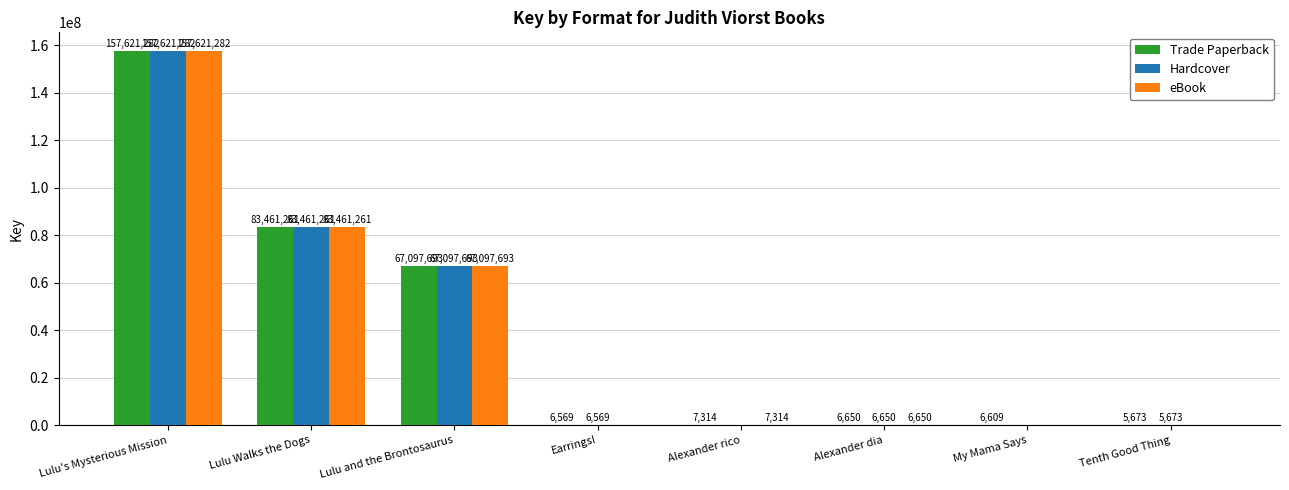

What is the average value of the Trade Paperback series?

38526631